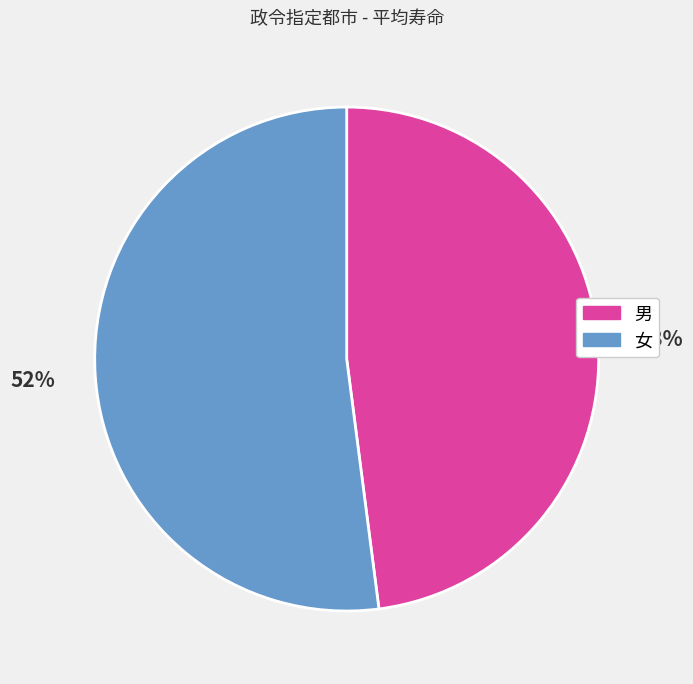

Does any single category account for the majority?

Yes